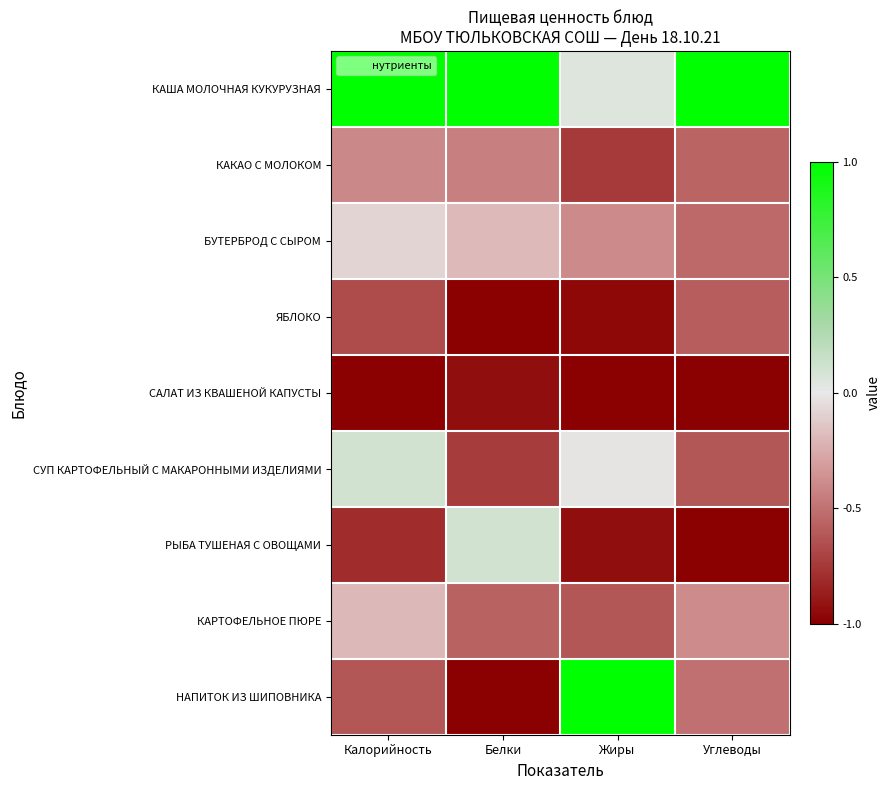

Reading right to left, extract all data points from this chart.

КАША МОЛОЧНАЯ КУКУРУЗНАЯ: Углеводы=1.0	Жиры=0.1	Белки=1.0	Калорийность=1.0
КАКАО С МОЛОКОМ: Углеводы=-0.6	Жиры=-0.7	Белки=-0.4	Калорийность=-0.4
БУТЕРБРОД С СЫРОМ: Углеводы=-0.5	Жиры=-0.4	Белки=-0.2	Калорийность=-0.1
ЯБЛОКО: Углеводы=-0.6	Жиры=-1.0	Белки=-1.0	Калорийность=-0.7
САЛАТ ИЗ КВАШЕНОЙ КАПУСТЫ: Углеводы=-1.0	Жиры=-1.0	Белки=-0.9	Калорийность=-1.0
СУП КАРТОФЕЛЬНЫЙ С МАКАРОННЫМИ ИЗДЕЛИЯМИ: Углеводы=-0.6	Жиры=-0.0	Белки=-0.7	Калорийность=0.1
РЫБА ТУШЕНАЯ С ОВОЩАМИ: Углеводы=-1.0	Жиры=-0.9	Белки=0.1	Калорийность=-0.8
КАРТОФЕЛЬНОЕ ПЮРЕ: Углеводы=-0.4	Жиры=-0.6	Белки=-0.6	Калорийность=-0.2
НАПИТОК ИЗ ШИПОВНИКА: Углеводы=-0.5	Жиры=1.0	Белки=-1.0	Калорийность=-0.6